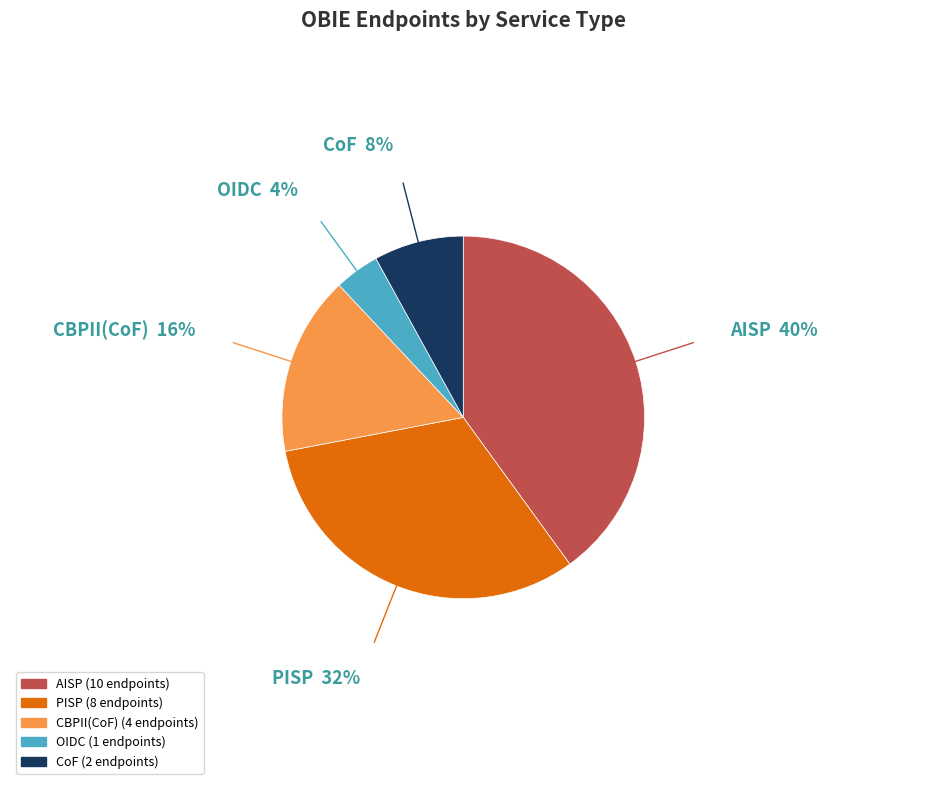

How many segments does this pie chart have?

5